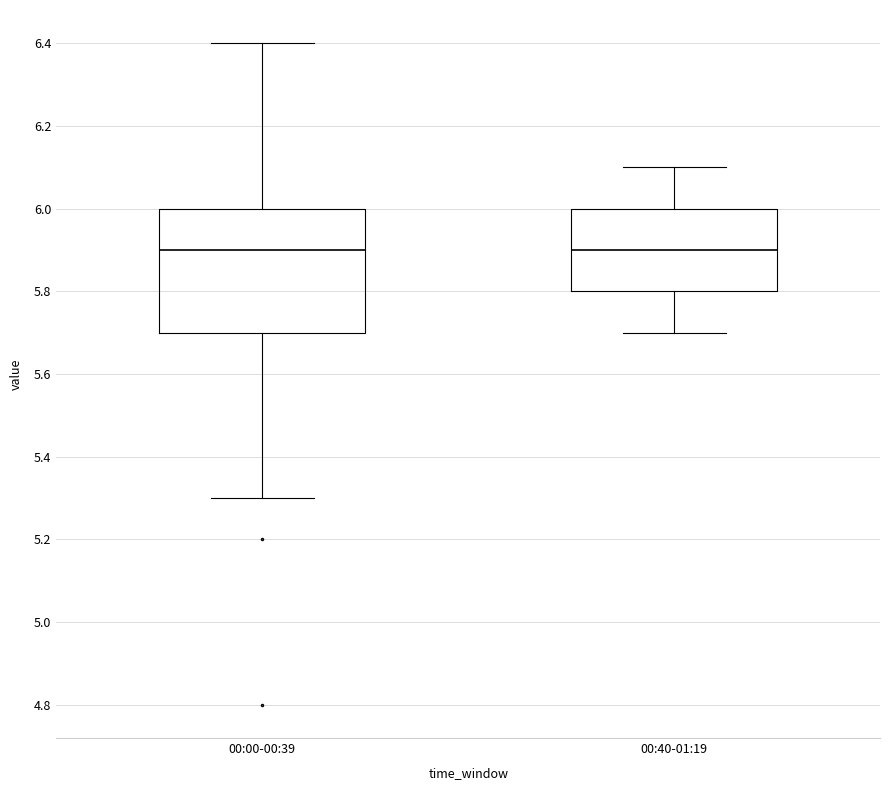

Where is the upper edge of the box for 00:40-01:19 on the y-axis? The values are not printed on the chart, so give them approximately, as read against the axis.

6.0